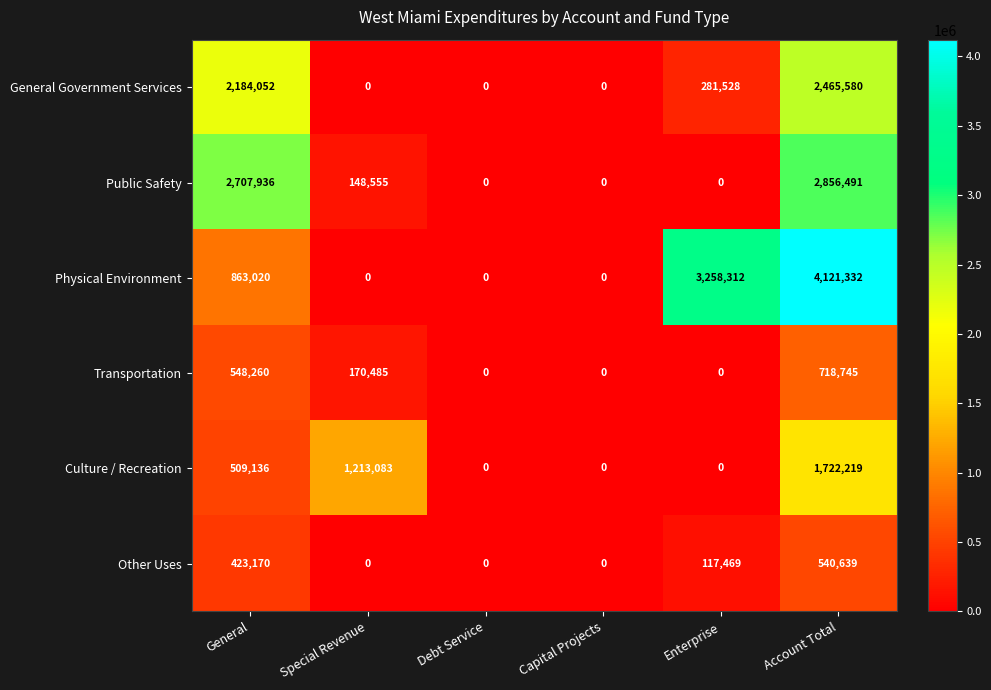

The Transportation series shows 195961 at General. True or false?

False